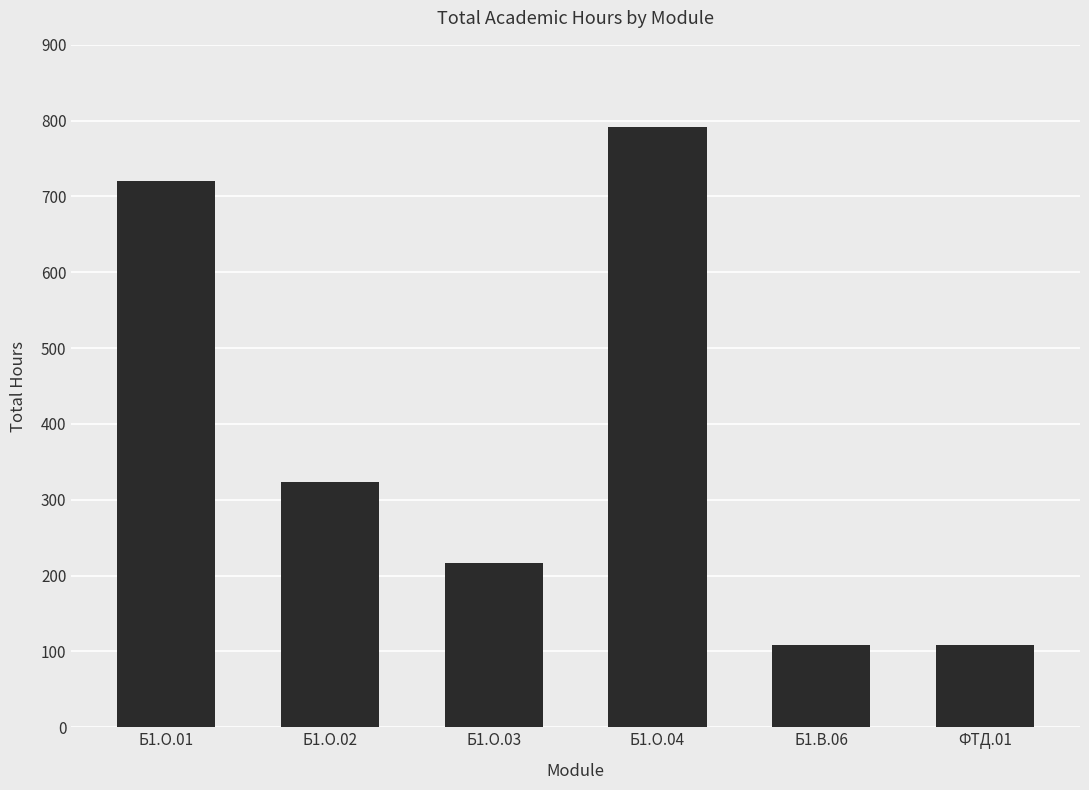

What is the change in value from Б1.О.01 to Б1.О.02?

-396